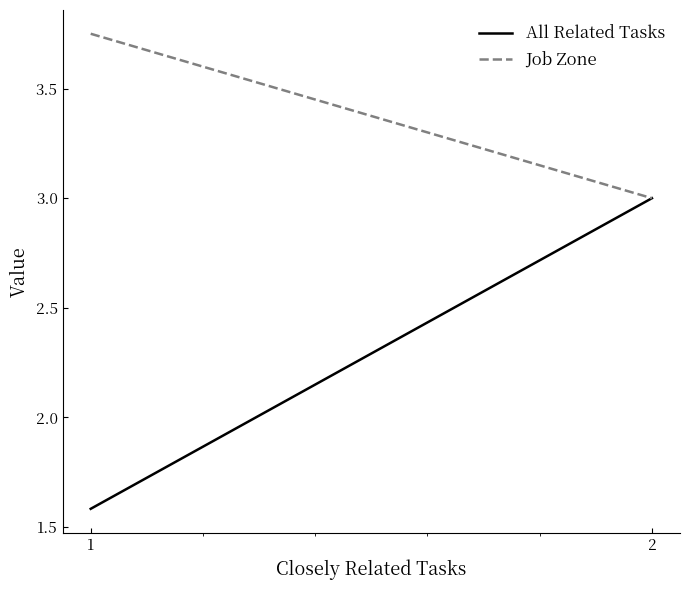

What is the value of the Job Zone point at the 1st from the left?

3.8